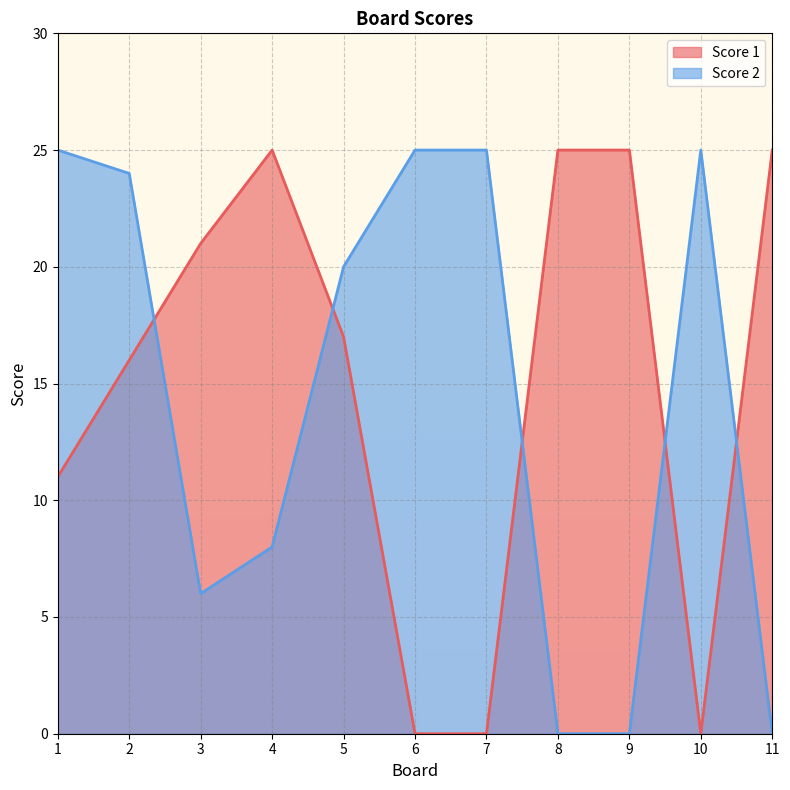

Rank the series by their maximum value, from lowest to highest.

Score 1, Score 2